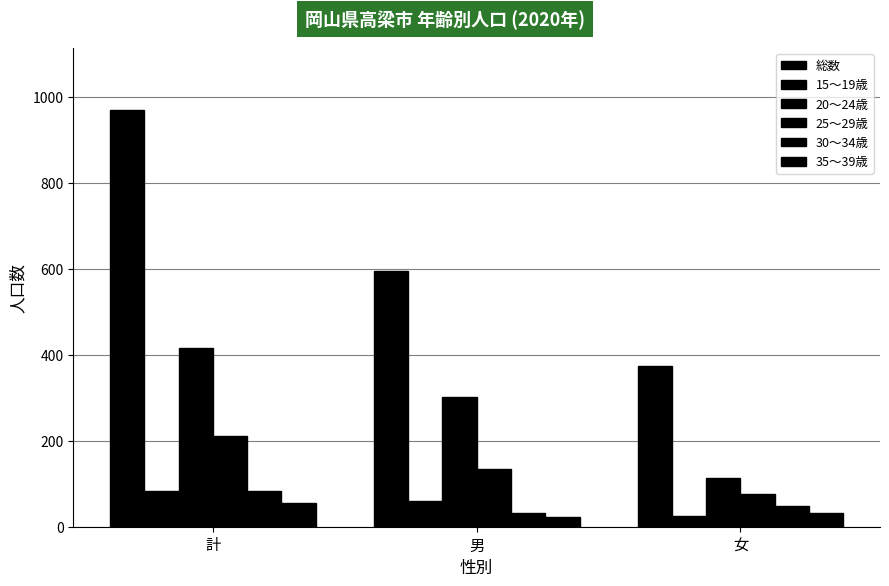

Are the bars horizontal?

No